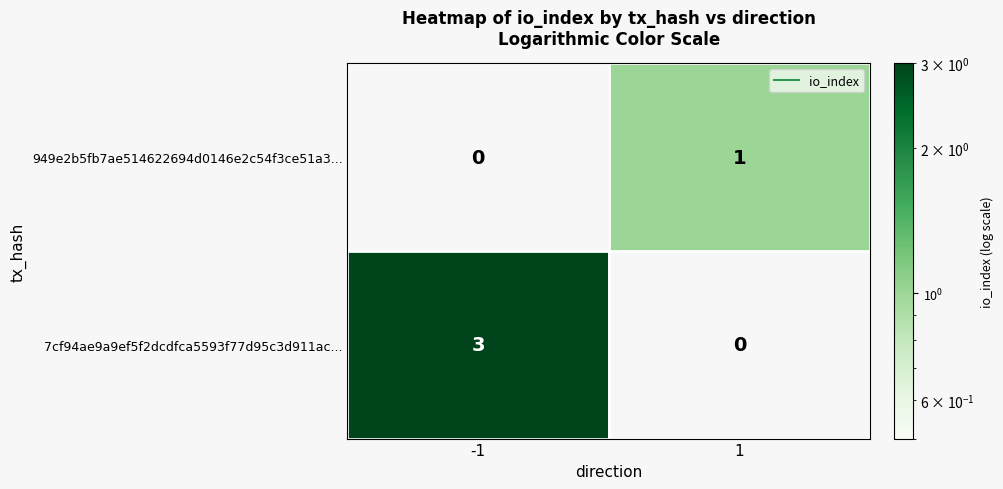

The 7cf94ae9a9ef5f2dcdfca5593f77d95c3d911ac... series shows 2 at -1. True or false?

False